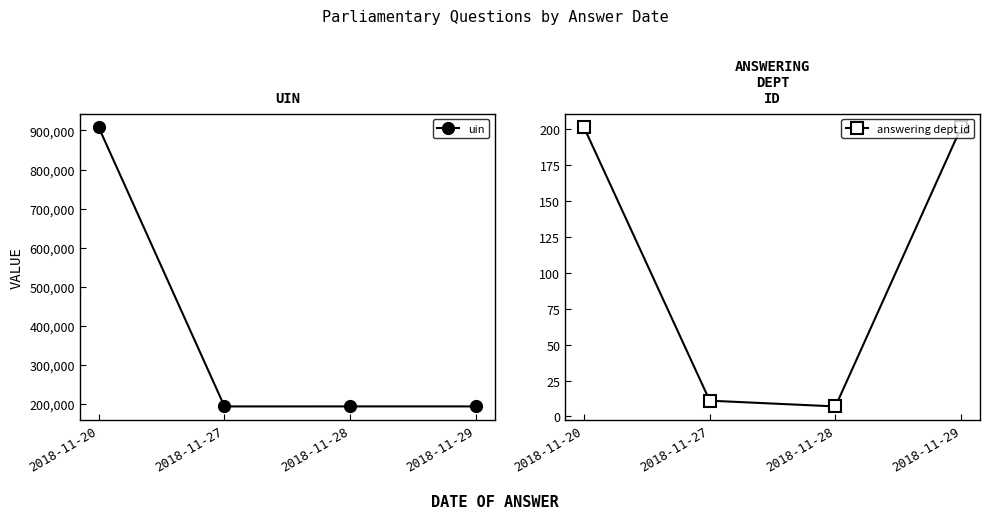

At which label is uin closest to 550562?

2018-11-29